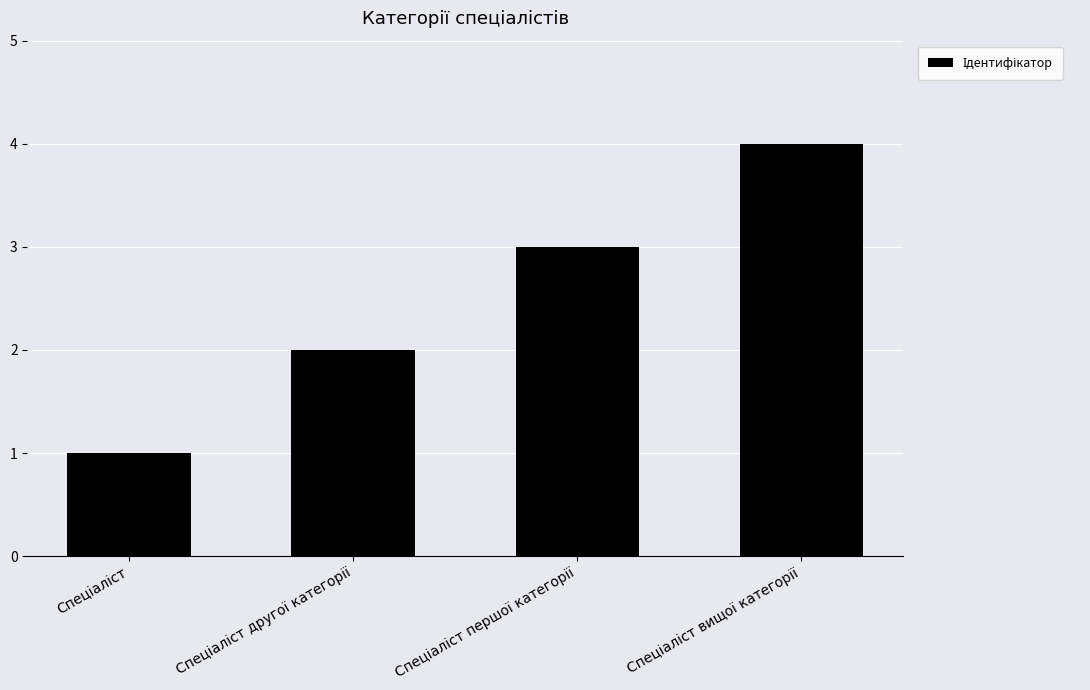

What is the greatest value displayed?

4